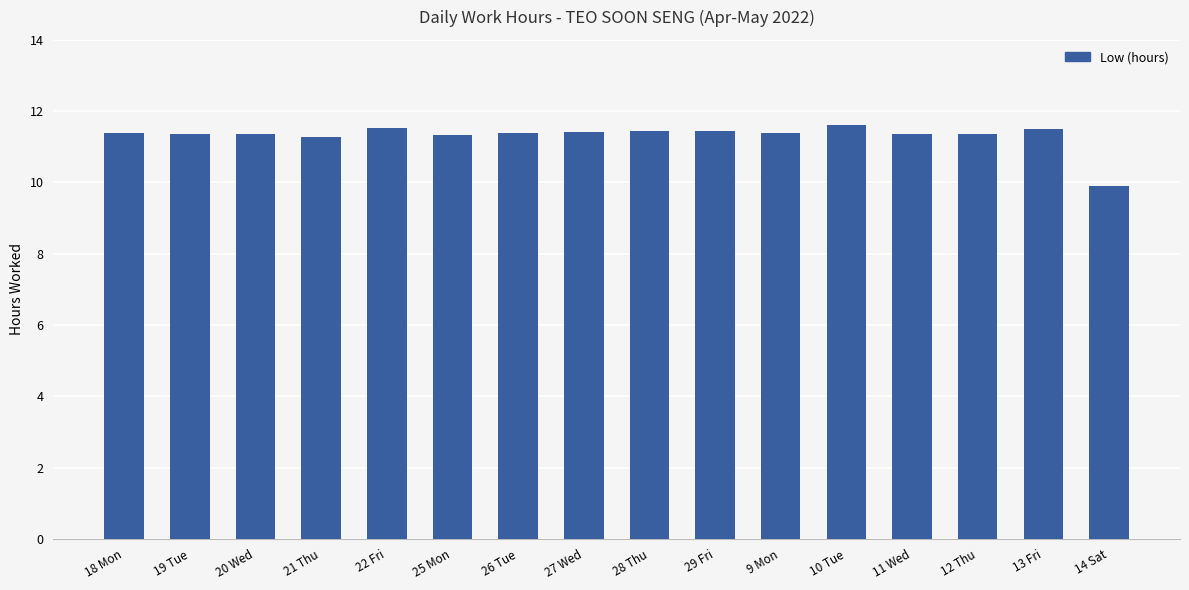

What is the approximate value at 18 Mon?

11.4